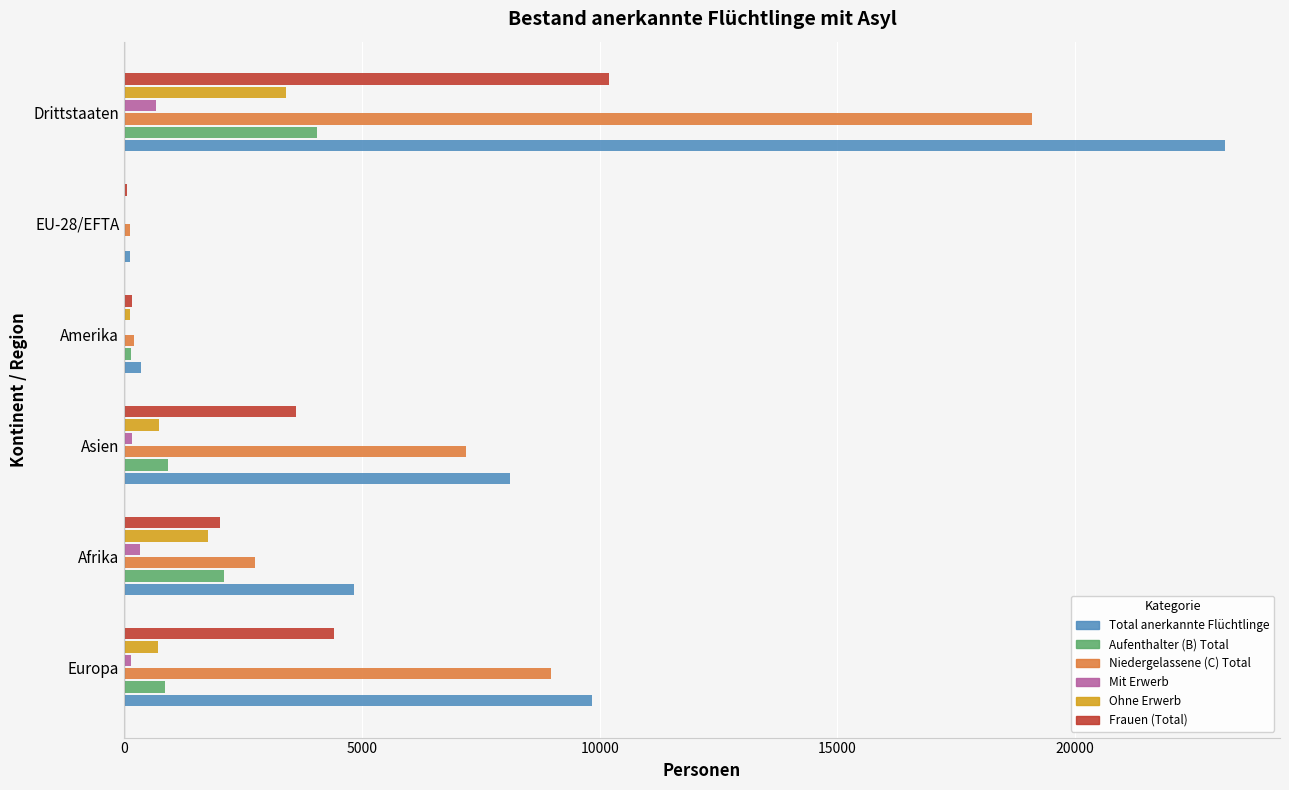

What is the sum of all Total anerkannte Flüchtlinge values?

46411